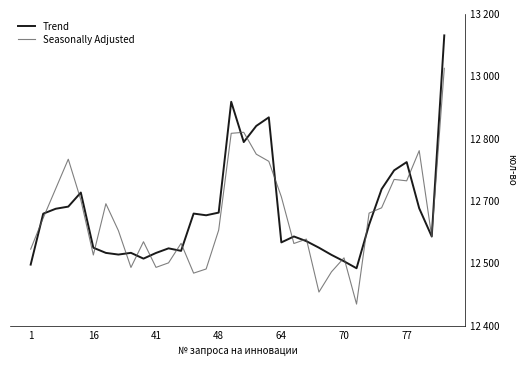

Does the chart have visible grid lines?

No